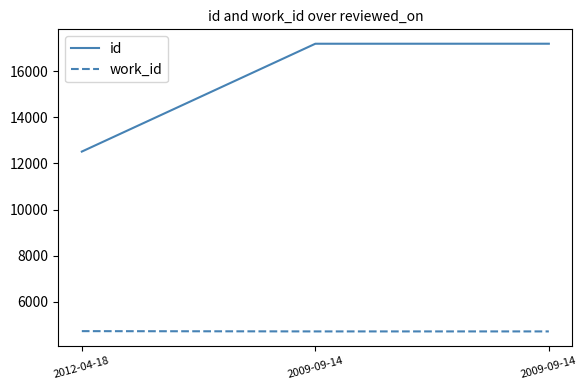

What value does the id series have at 2009-09-14, to the nearest 50?

17200